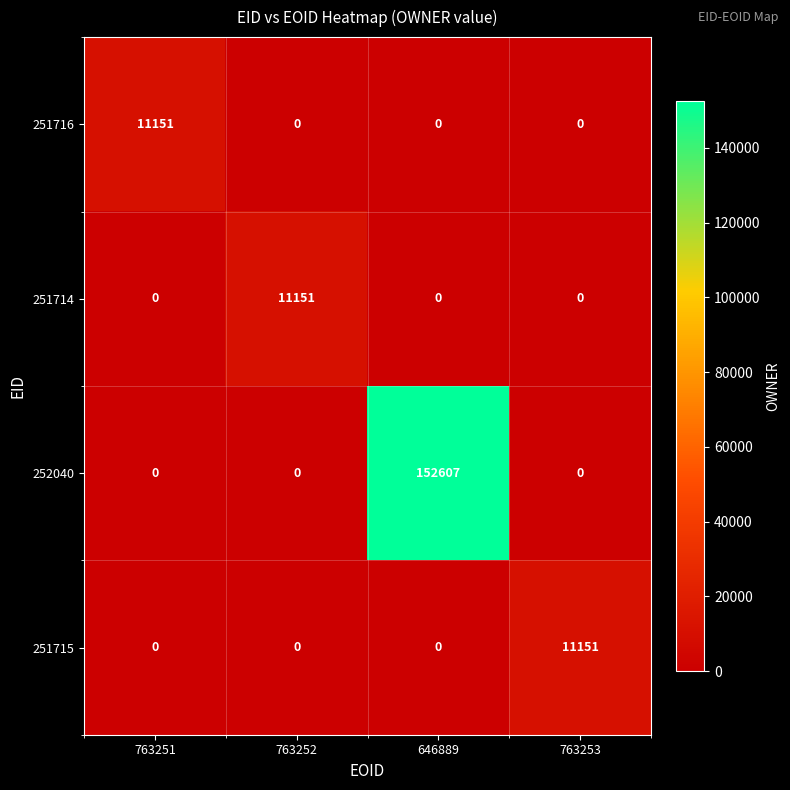

Count the 251716 values in the range 0 to 11151.

4